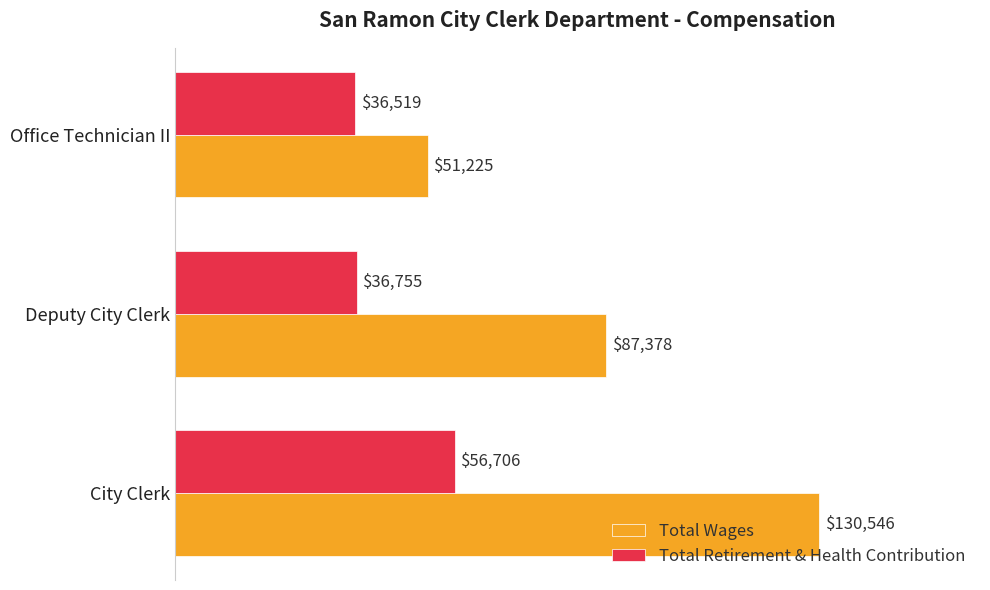

What is the smallest value displayed?

36519